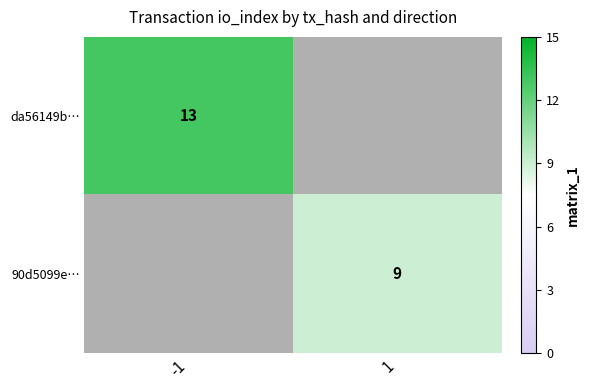

What is the maximum value shown in the chart?

13.0